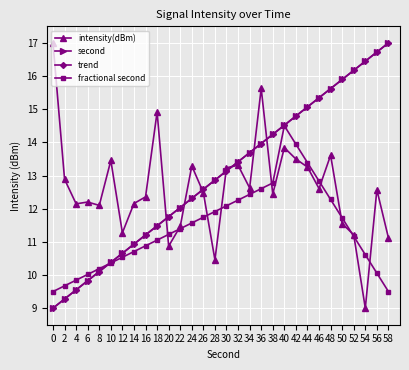

Does the chart have visible grid lines?

Yes